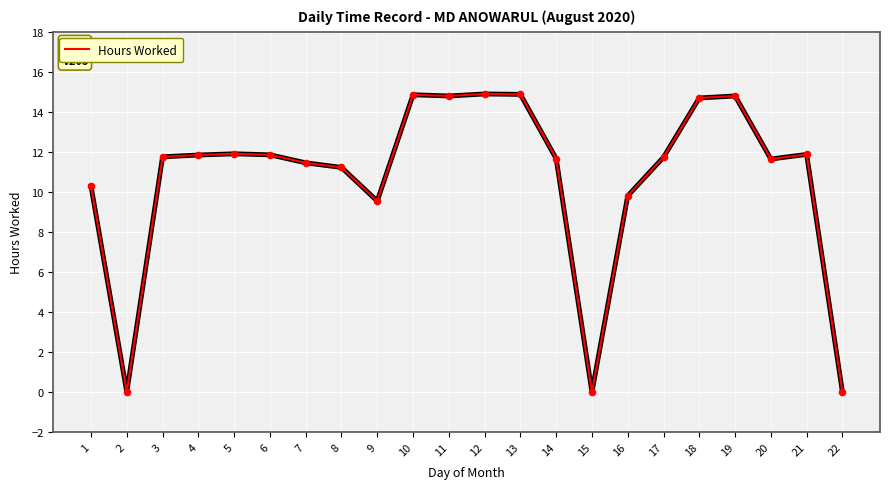

What is the ratio of the value at 17 to the value at 5?

1.0